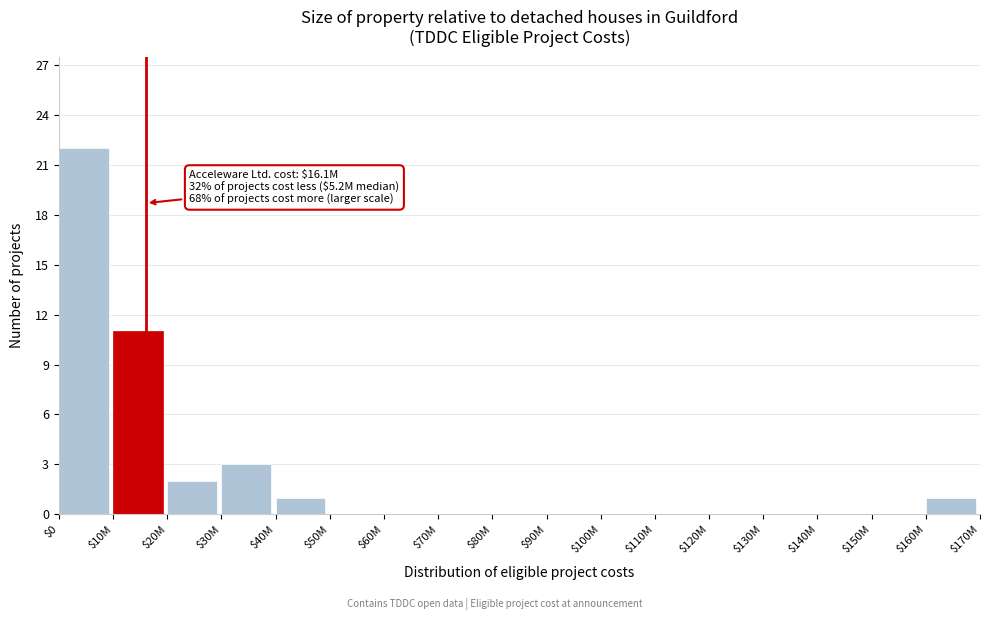

Which category has the highest value across all series?

$0